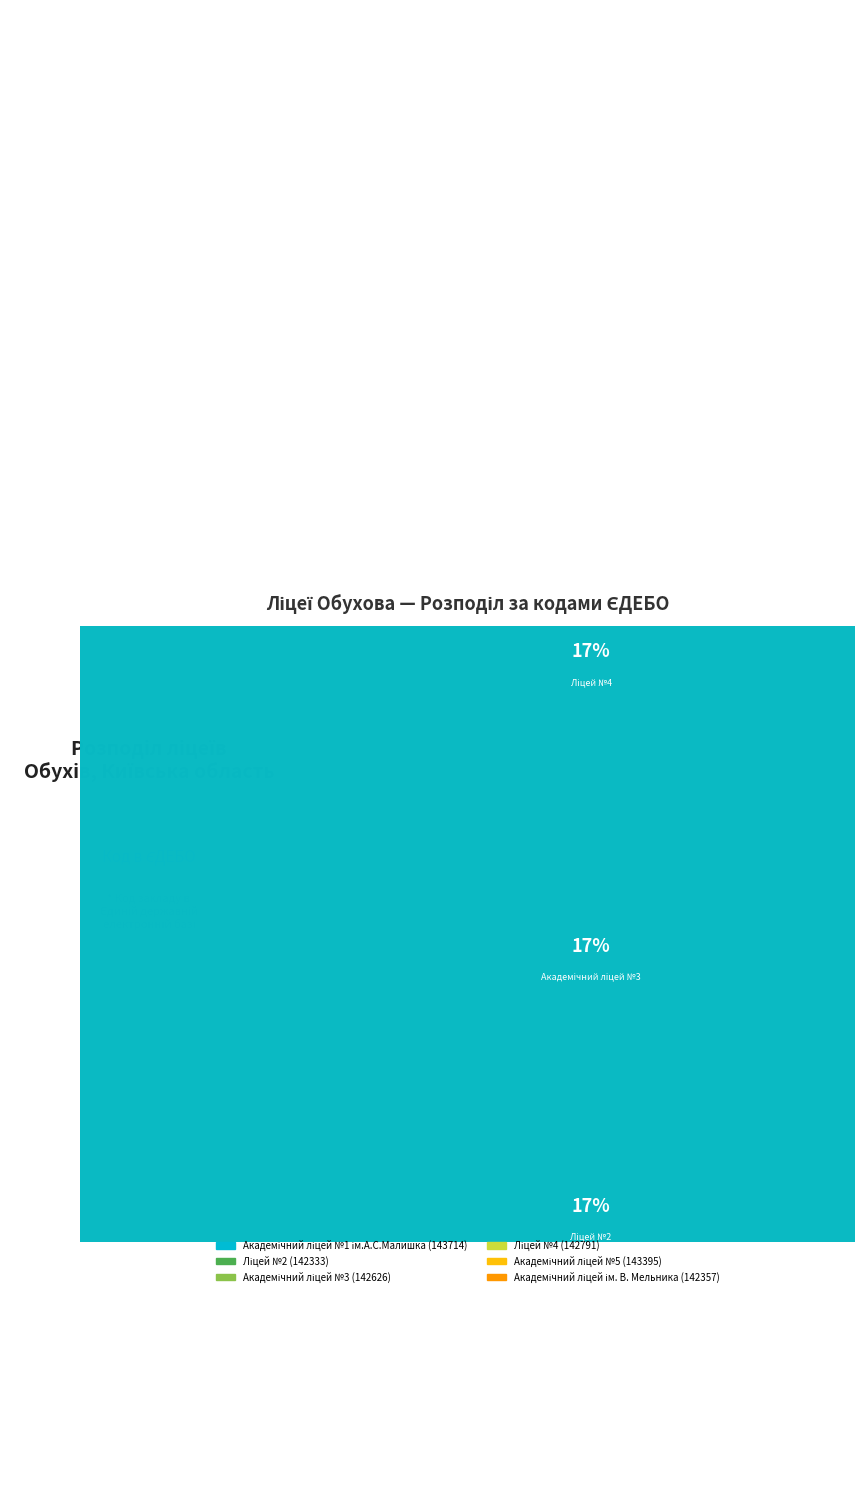

How many slices are in this pie chart?

6